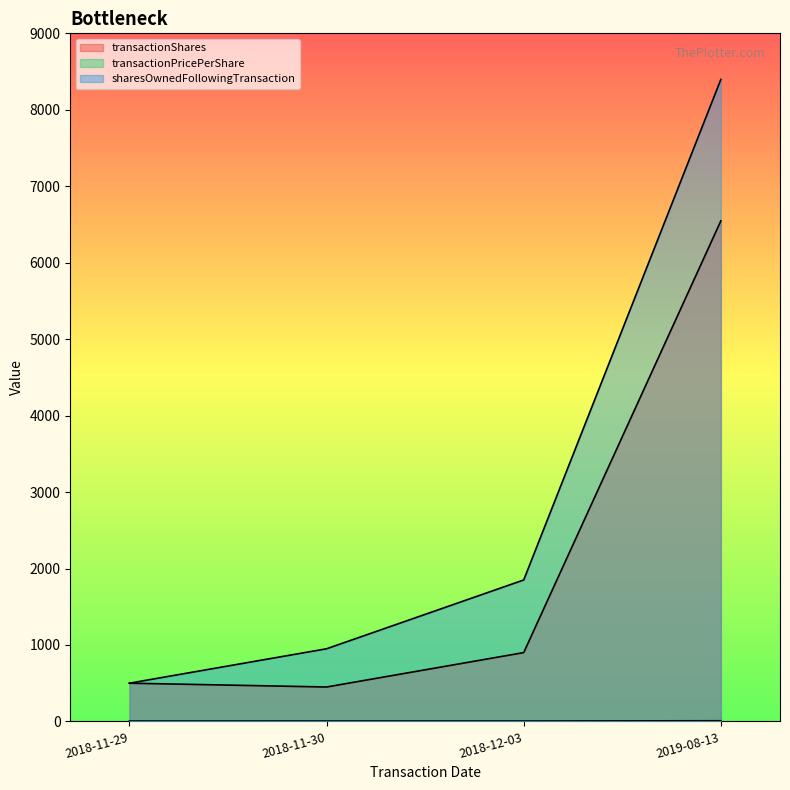

What is the sum of all transactionShares values?

8397.0